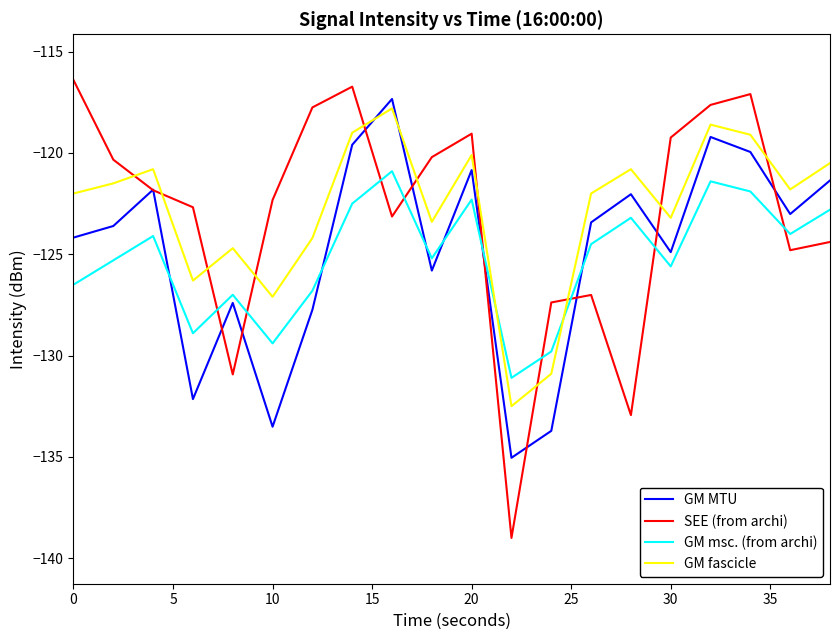

How many intersections are there between GM fascicle and SEE (from archi)?

11